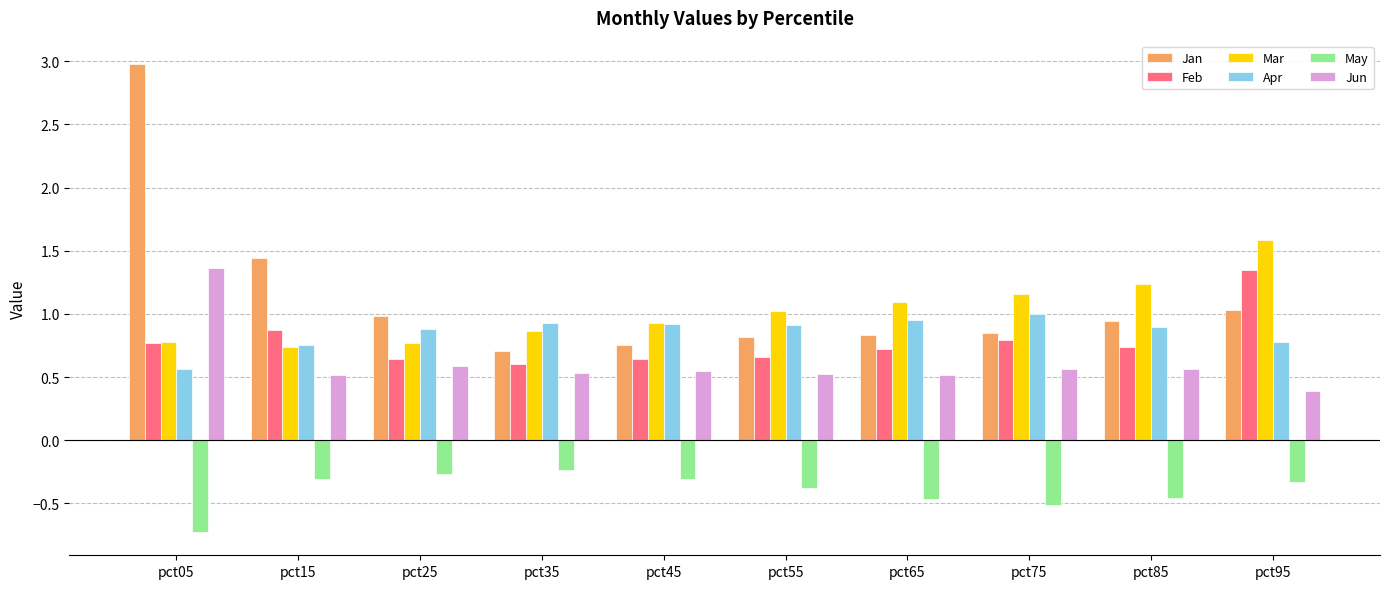

What is the average value of the May series?

-0.4